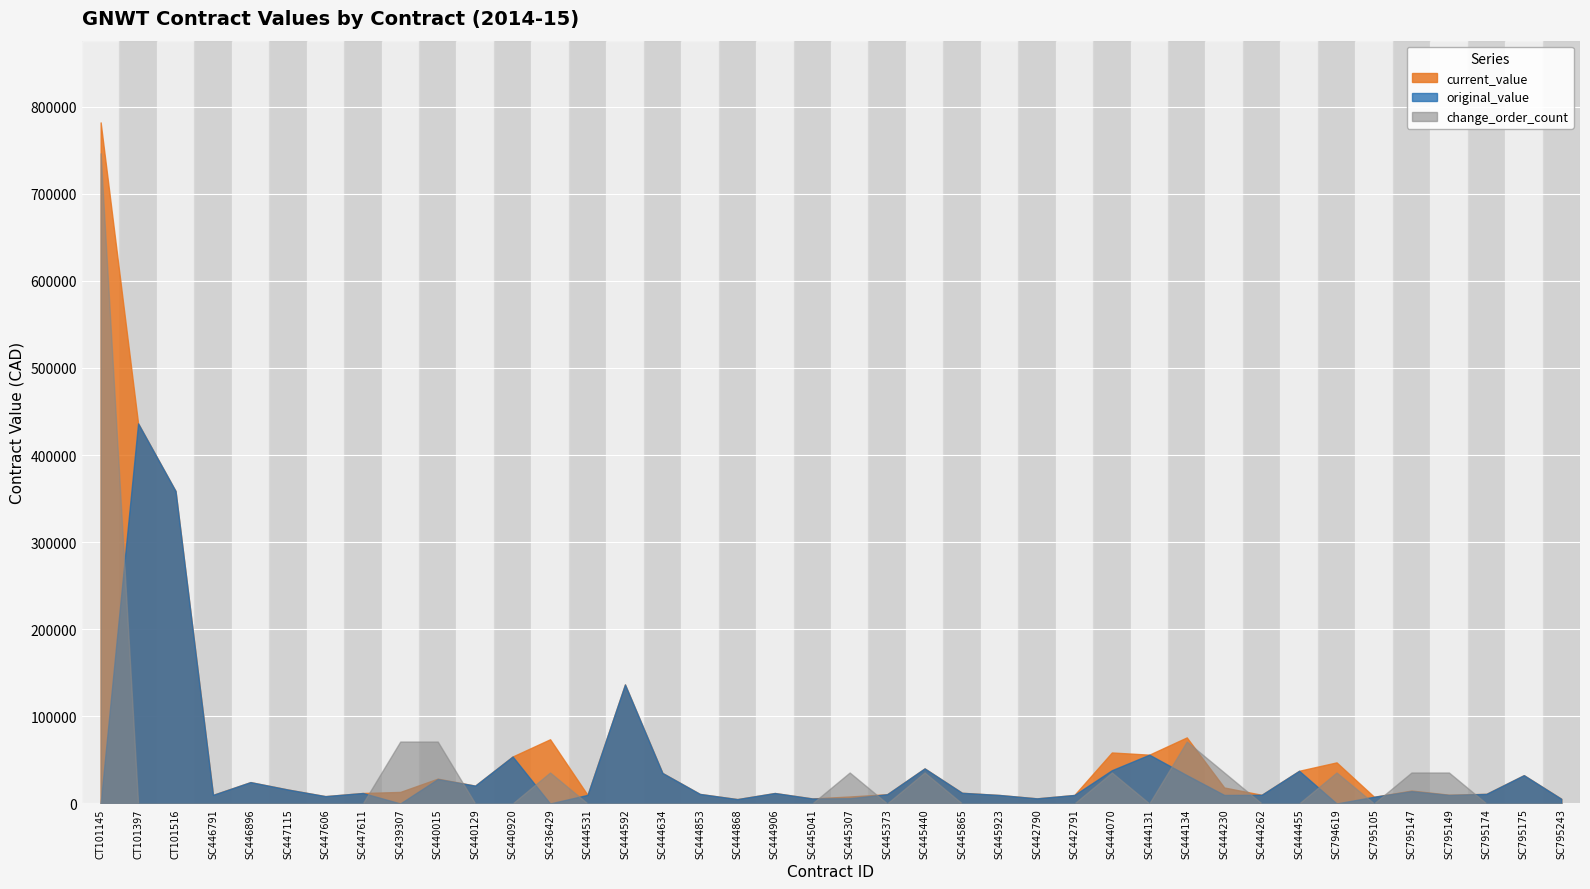

What is the total value across all series at SC444592?

273196.0